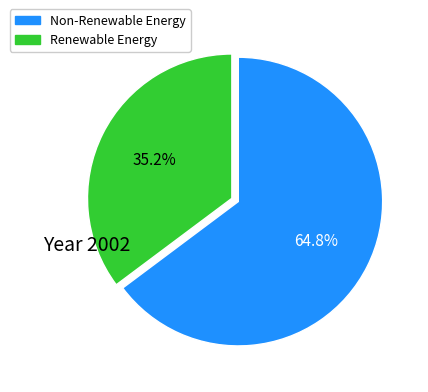

Is there a majority slice in this chart?

Yes